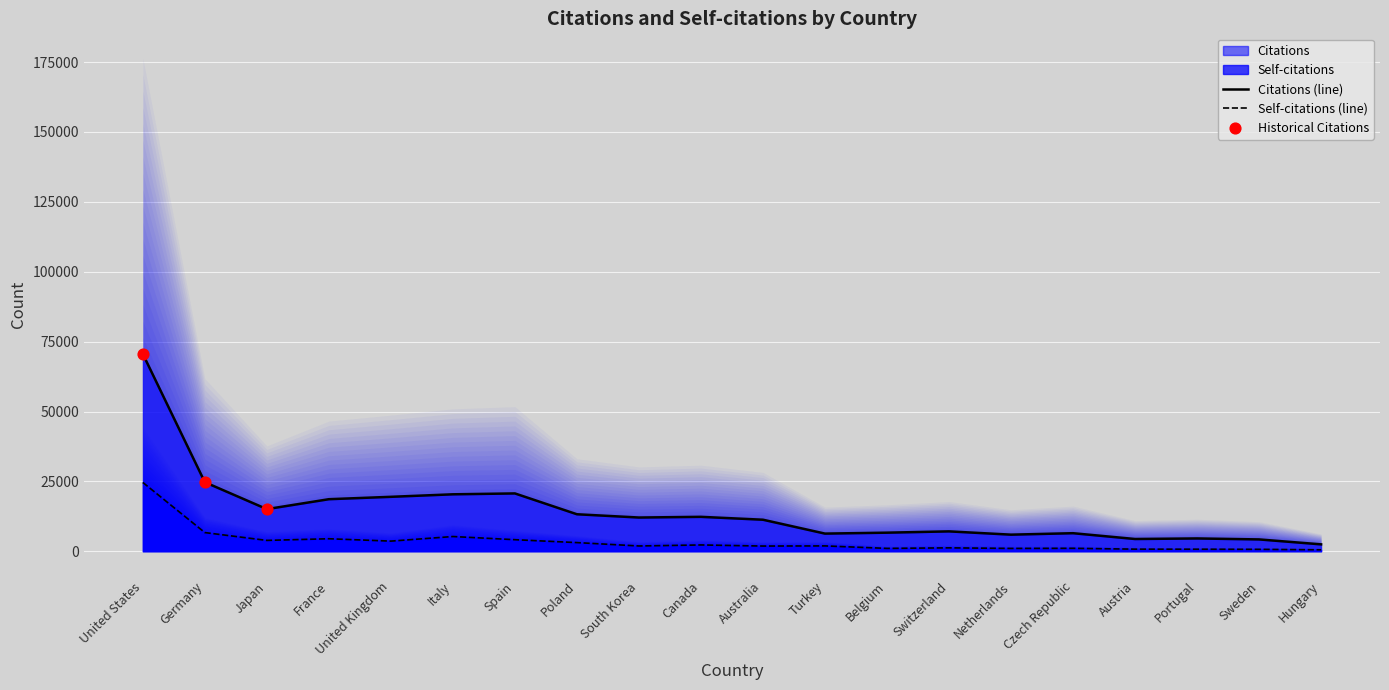

Which series reaches the maximum Y coordinate?

Citations